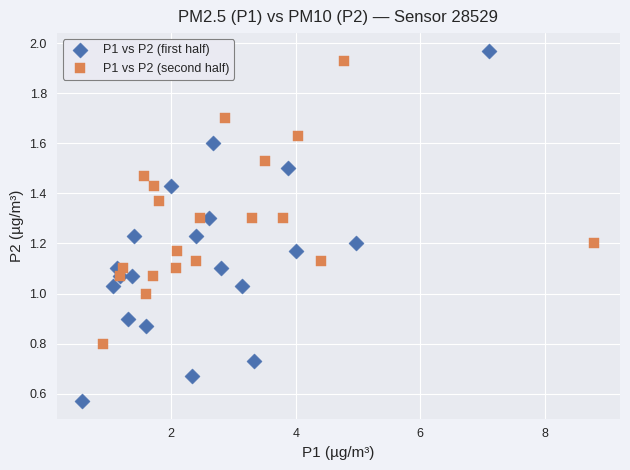

Which series has the largest Y range (max minus min)?

P1 vs P2 (first half)